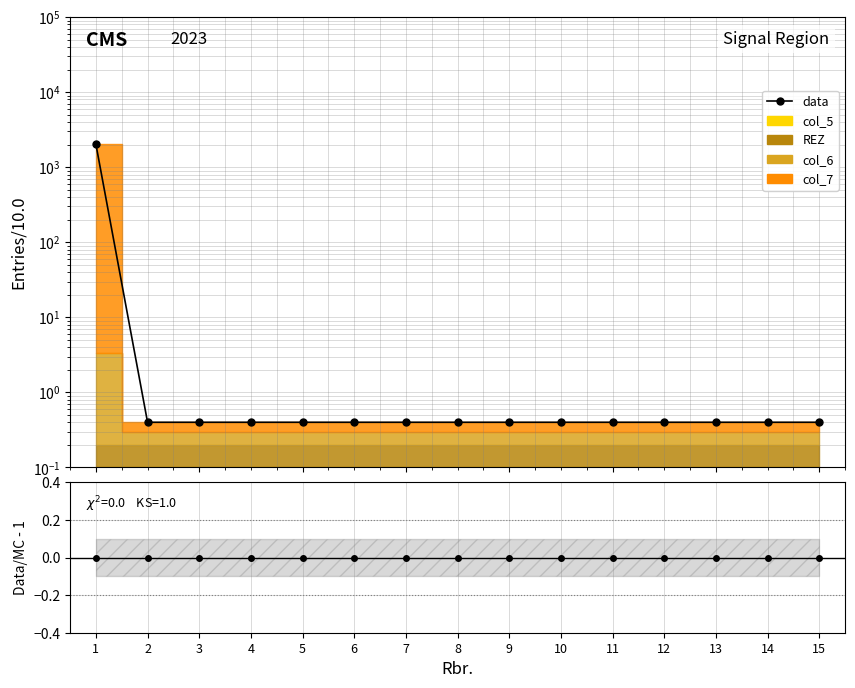

True or false: ratio and data intersect in this chart.

False